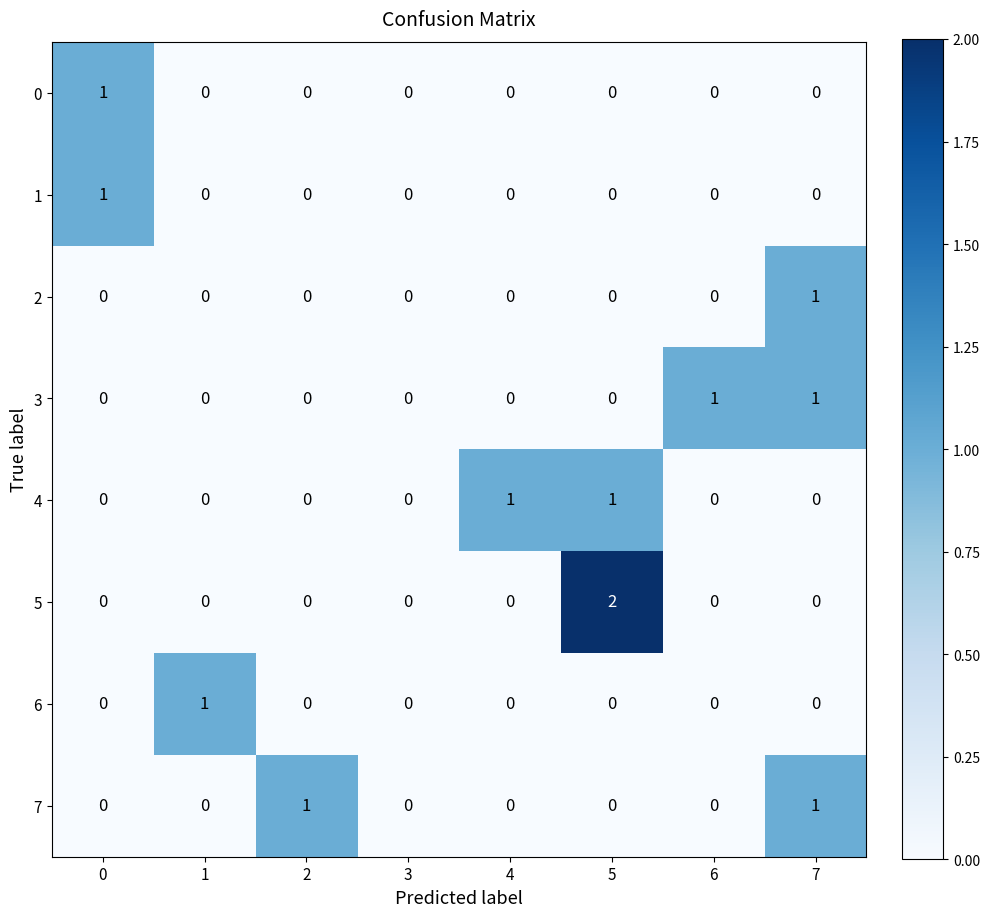

Count the 5 values in the range 0 to 1.

7